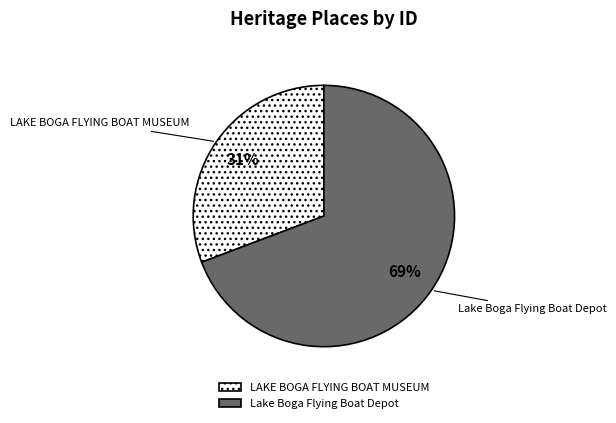

Does any single category account for the majority?

Yes